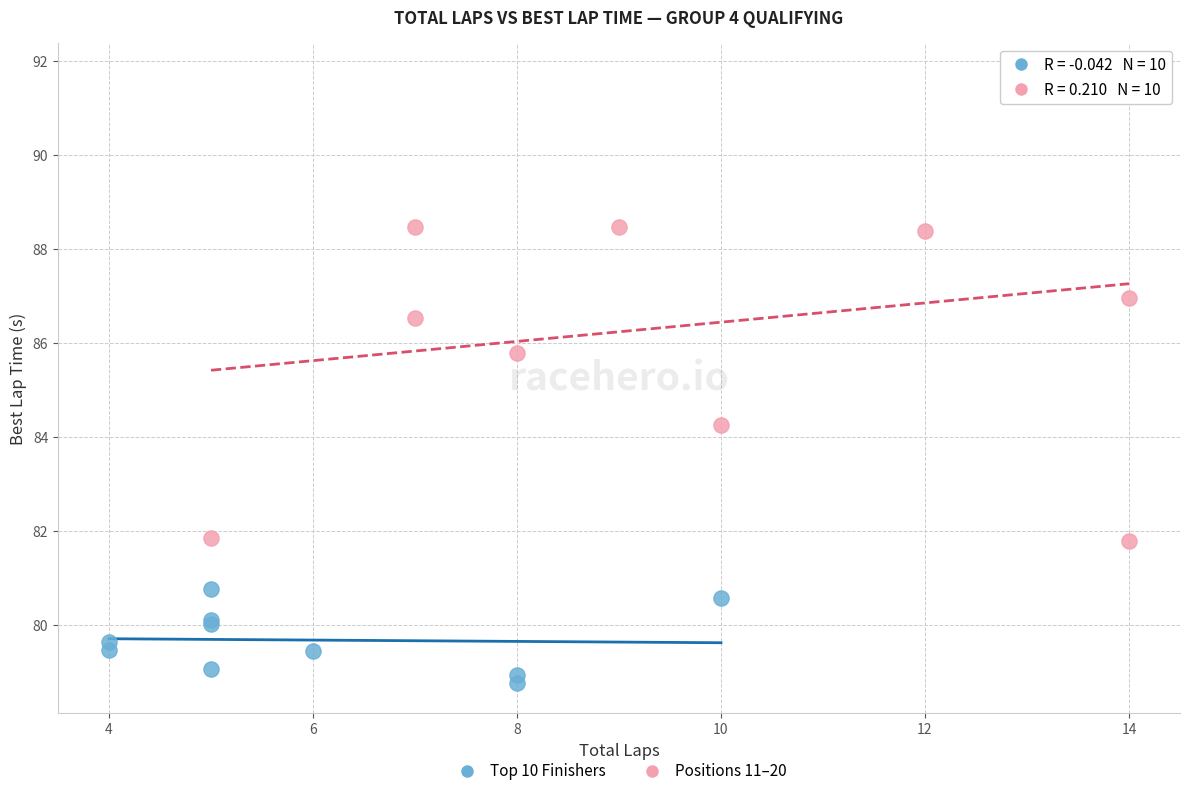

Which series reaches the maximum Y coordinate?

Positions 11–20